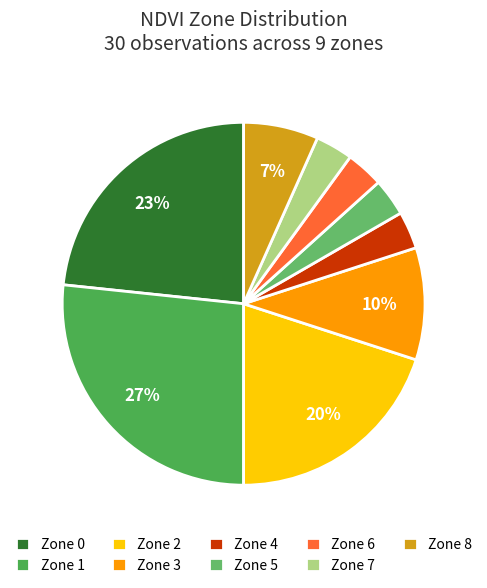

Does Zone 7 account for over 50% of the chart?

No